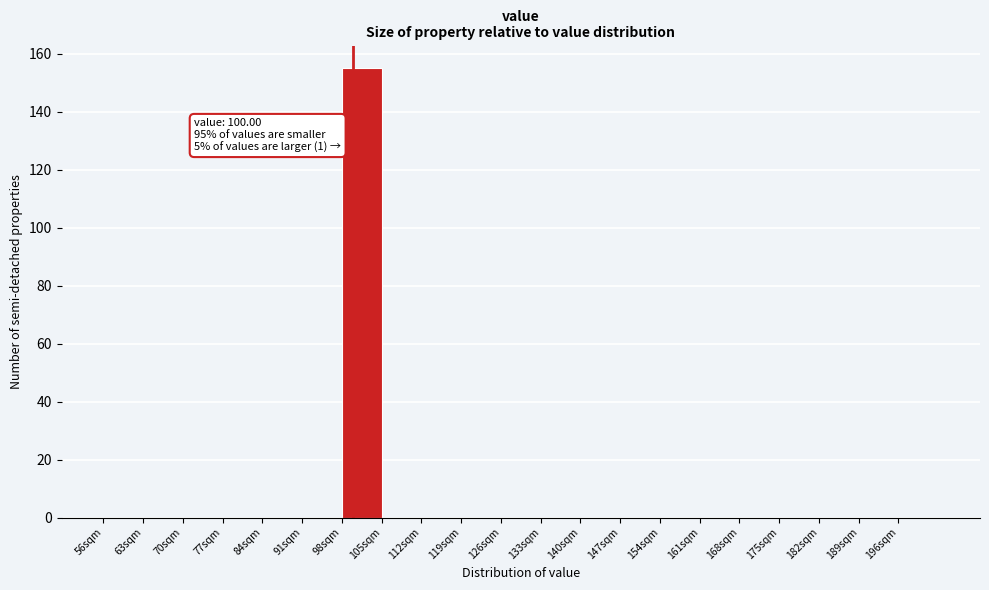

Which range on the x-axis has the tallest bar?

98 to 105